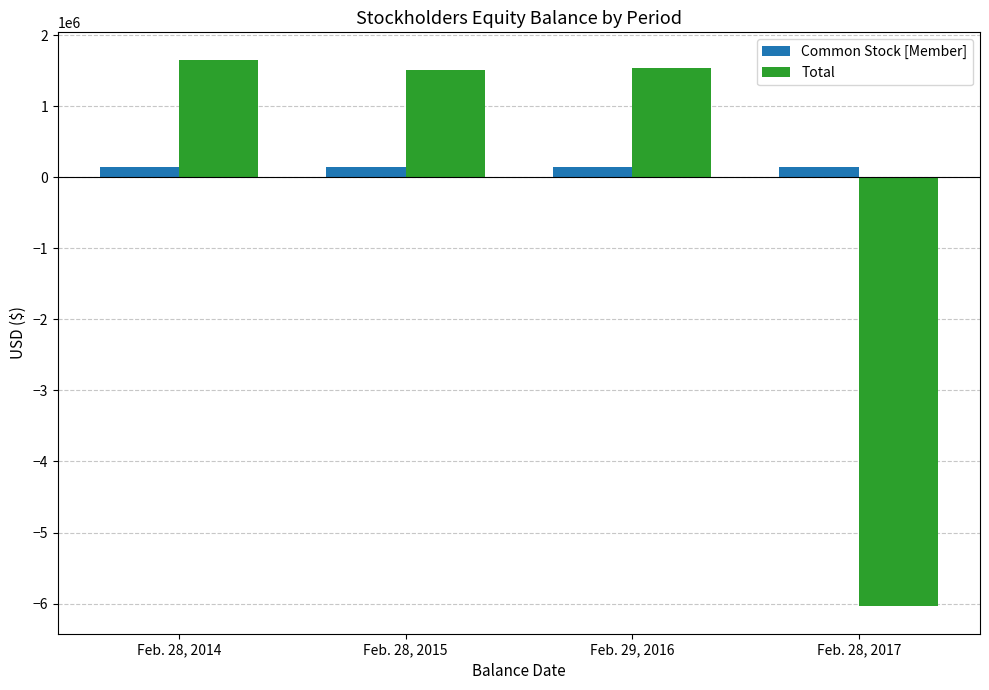

How many data points in Total are less than 1537714?

2